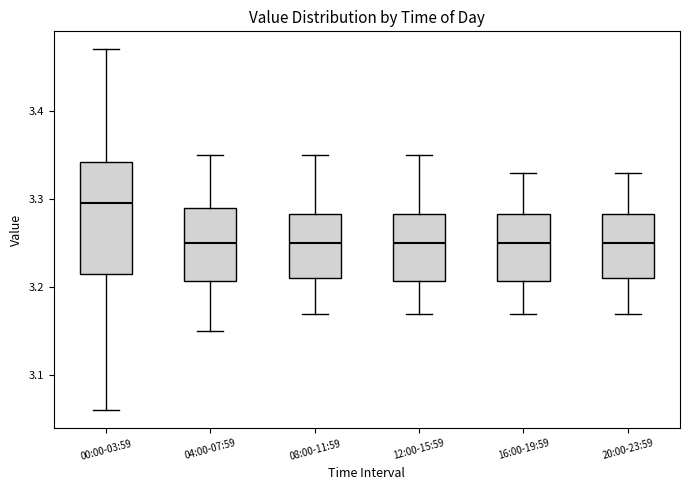

Where is the lower edge of the box for 20:00-23:59 on the y-axis? The values are not printed on the chart, so give them approximately, as read against the axis.

3.21